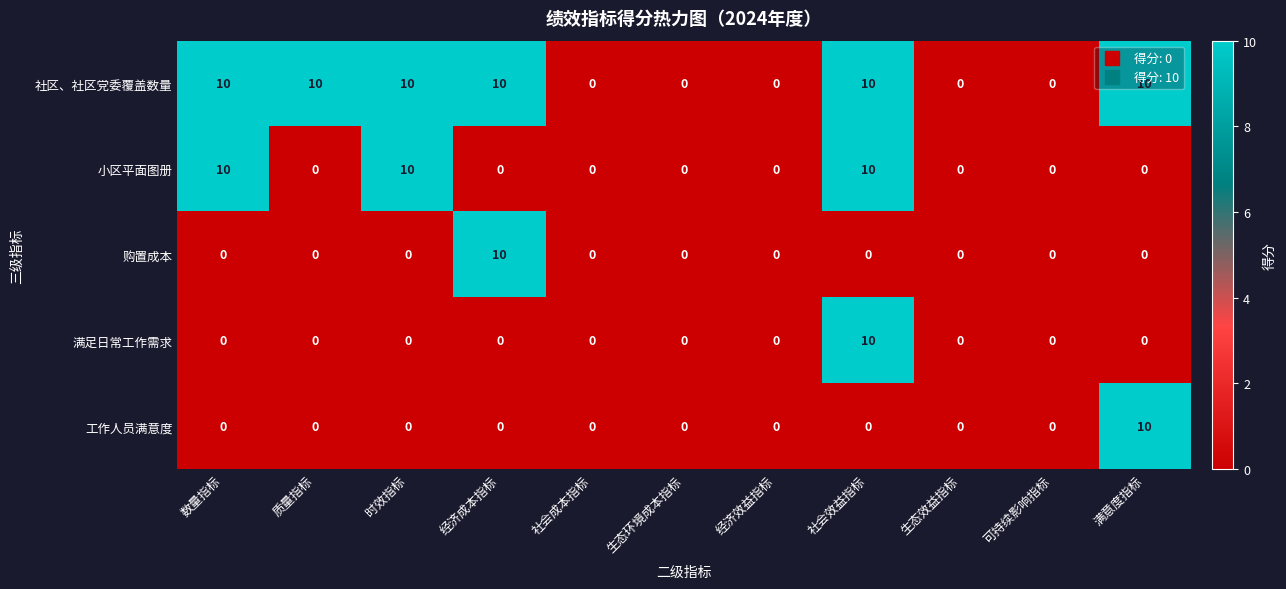

What is the maximum value shown in the chart?

10